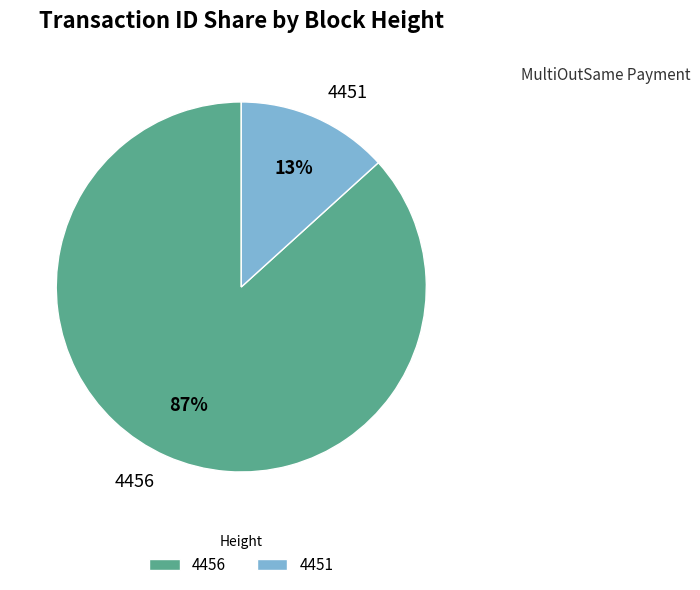

To the nearest percent, what portion does 4451 represent?

13%